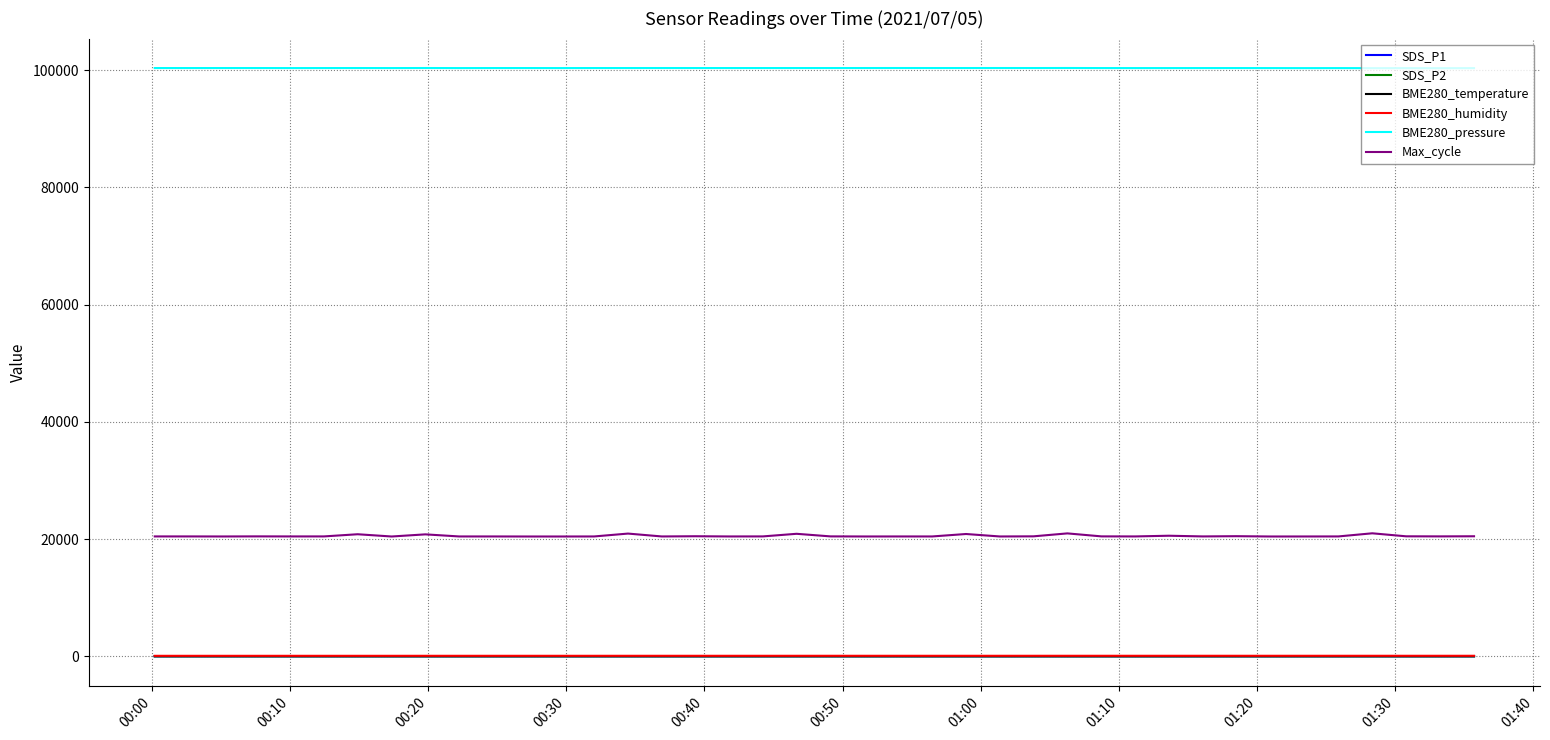

What is the maximum value for Max_cycle?

20984.0